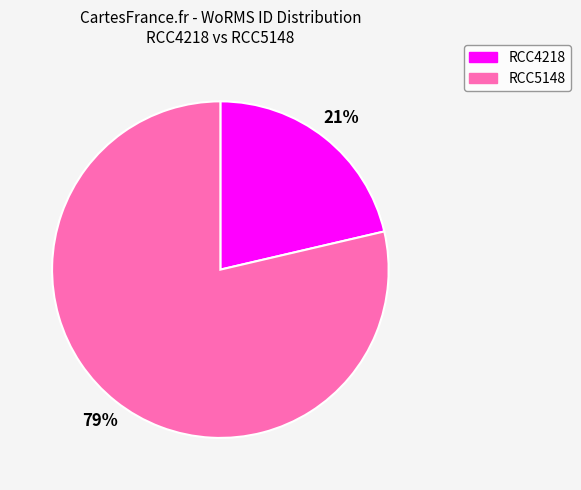

To the nearest percent, what is the combined percentage of RCC5148 and RCC4218?

100%